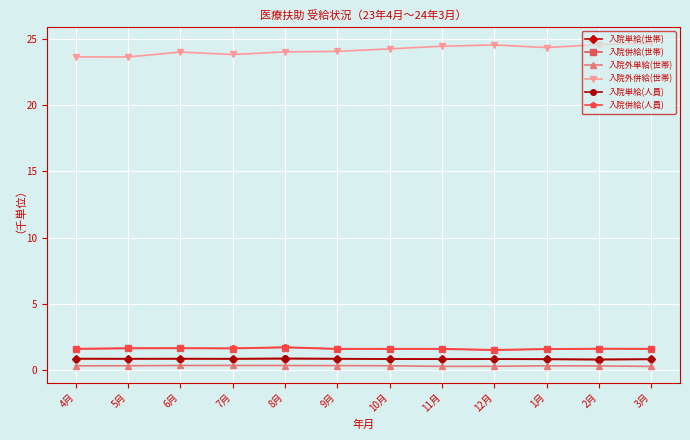

What is the difference between the maximum and minimum values in the 入院併給(世帯) series?

0.2